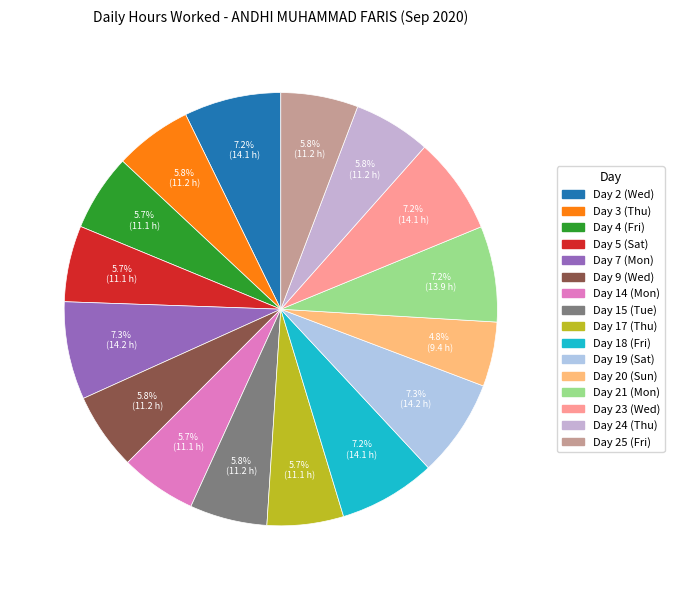

Is the sum of Day 9 (Wed) and Day 4 (Fri) greater than half?

No